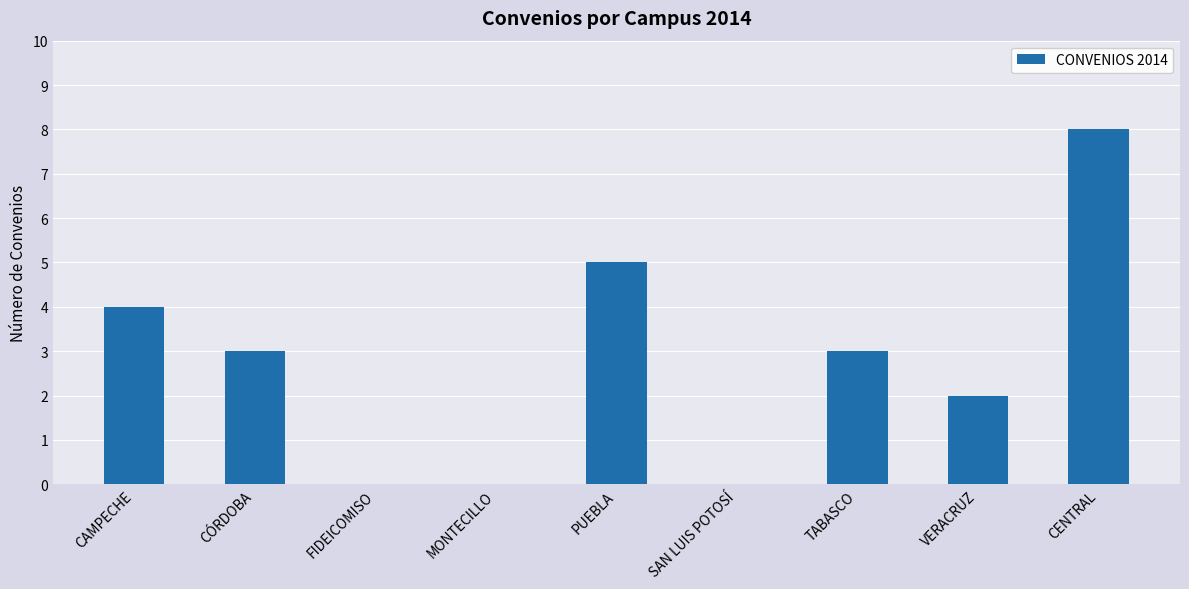

What is the sum of all values?

25